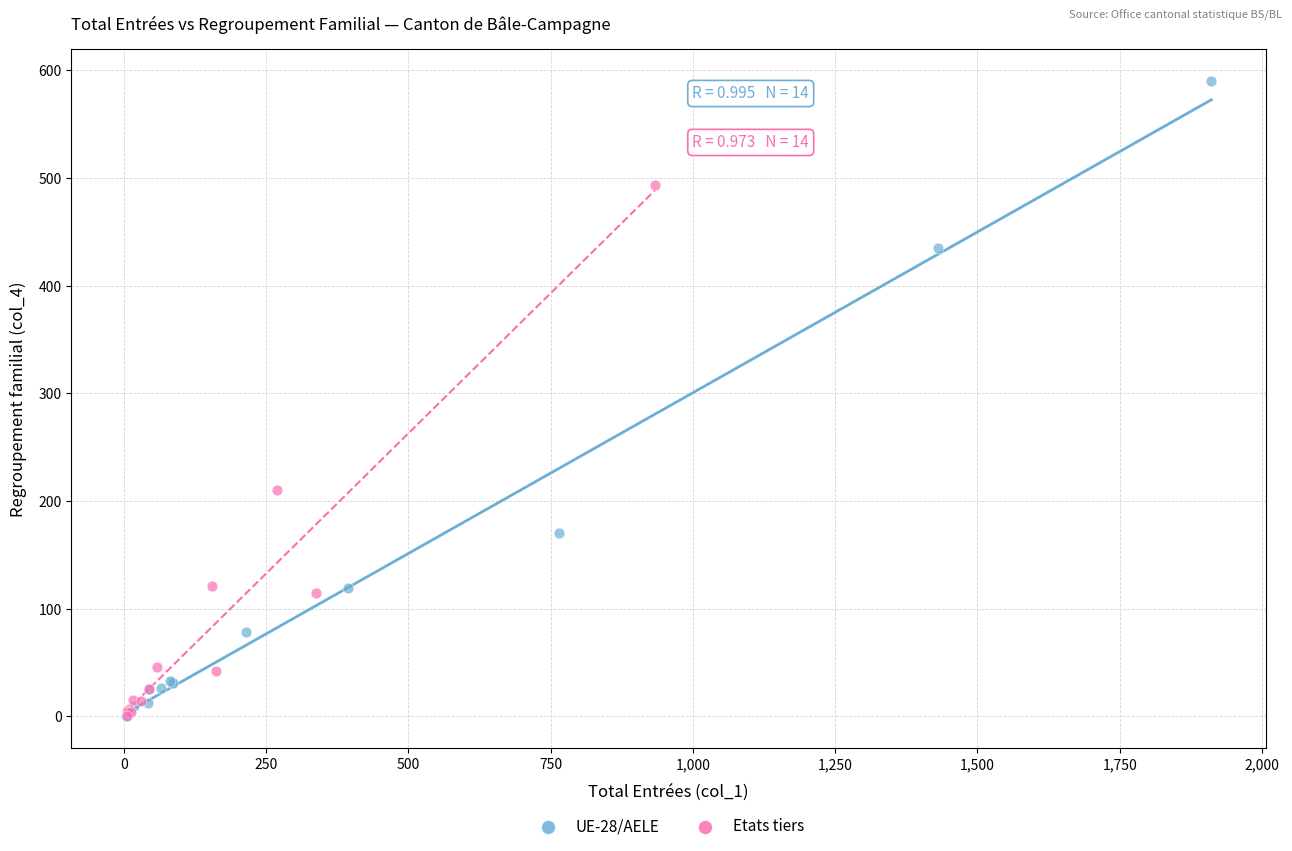

Which series contains the highest Y value?

UE-28/AELE